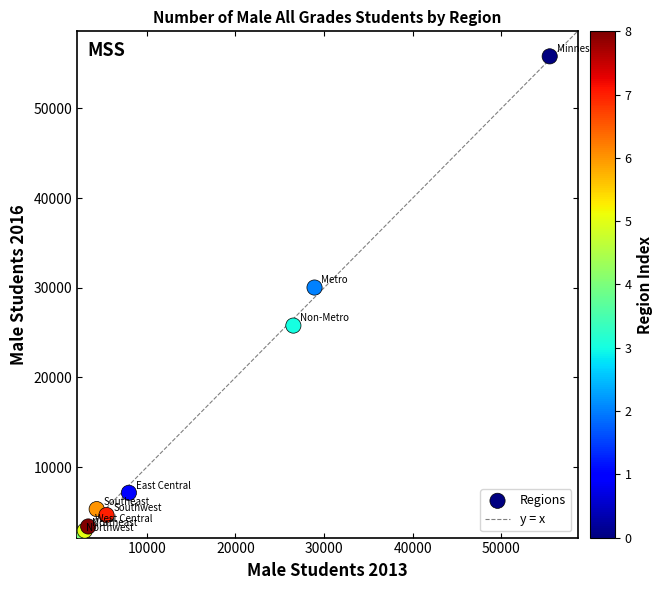

What Y value in the scatter plot is closest to 29093?

30027